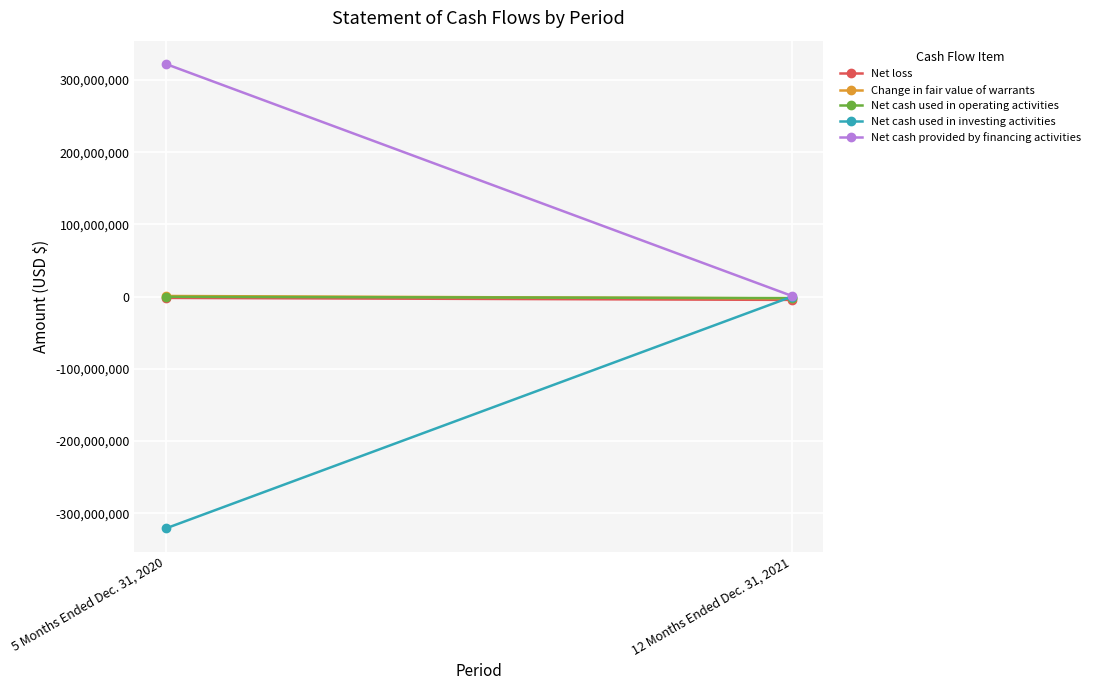

What is the difference between the Change in fair value of warrants values at 12 Months Ended Dec. 31, 2021 and 5 Months Ended Dec. 31, 2020?

3400796